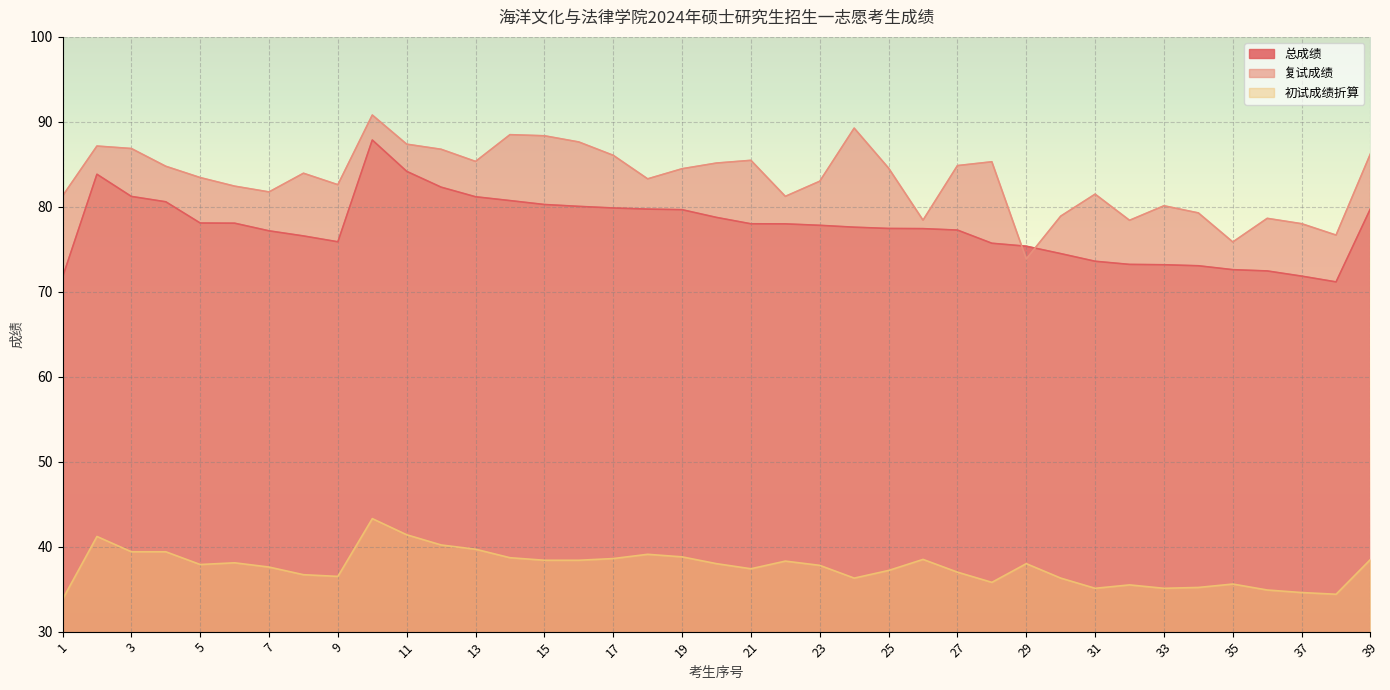

True or false: 复试成绩 and 初试成绩折算 cross at least once.

False